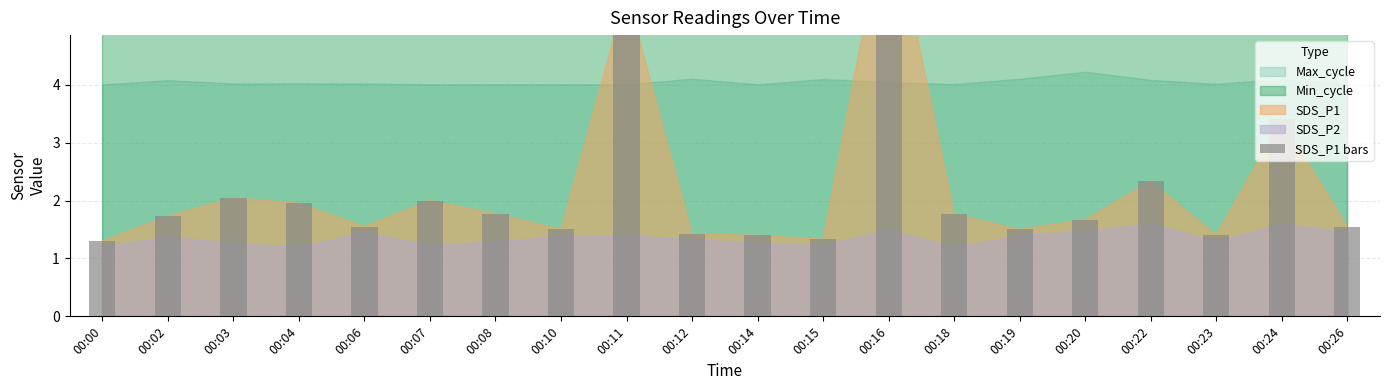

What is the minimum value shown in the chart?

1.3